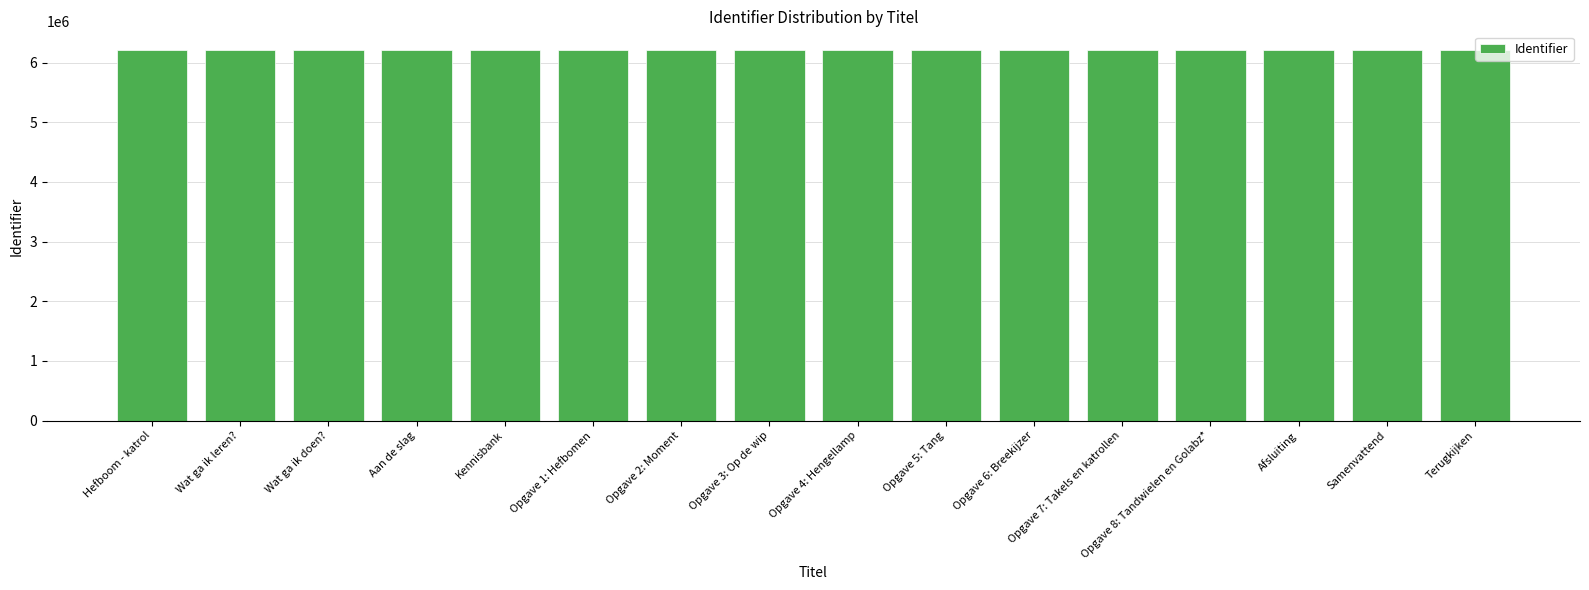

What is the difference between the values at Wat ga ik doen? and Opgave 8: Tandwielen en Golabz*?

218